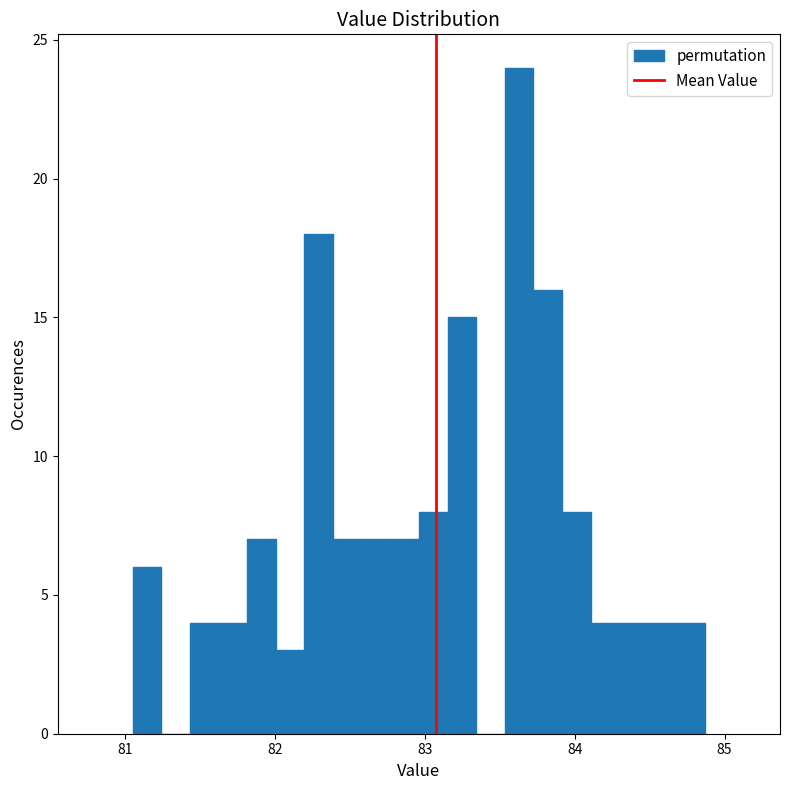

Read against the x-axis, roughly where is the centre of the tallest bar?

83.6